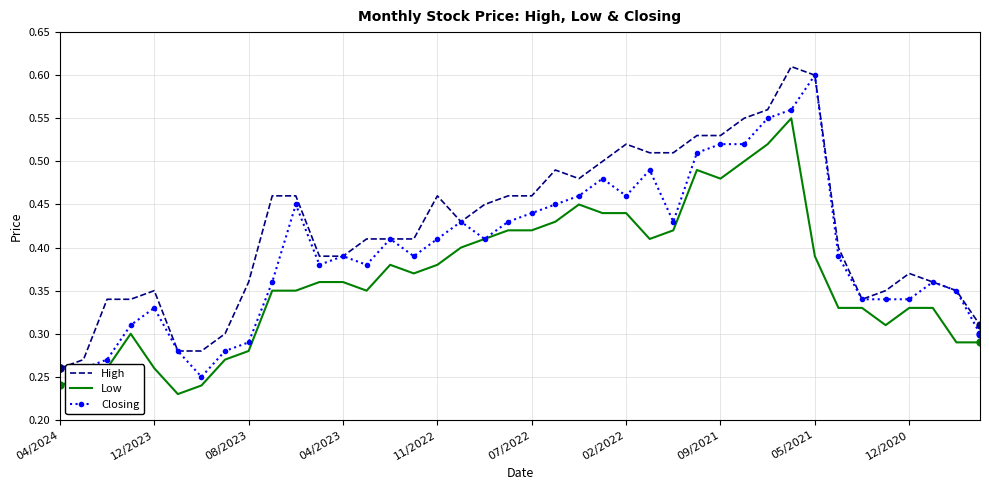

Rank the series by their average value, from lowest to highest.

Low, Closing, High